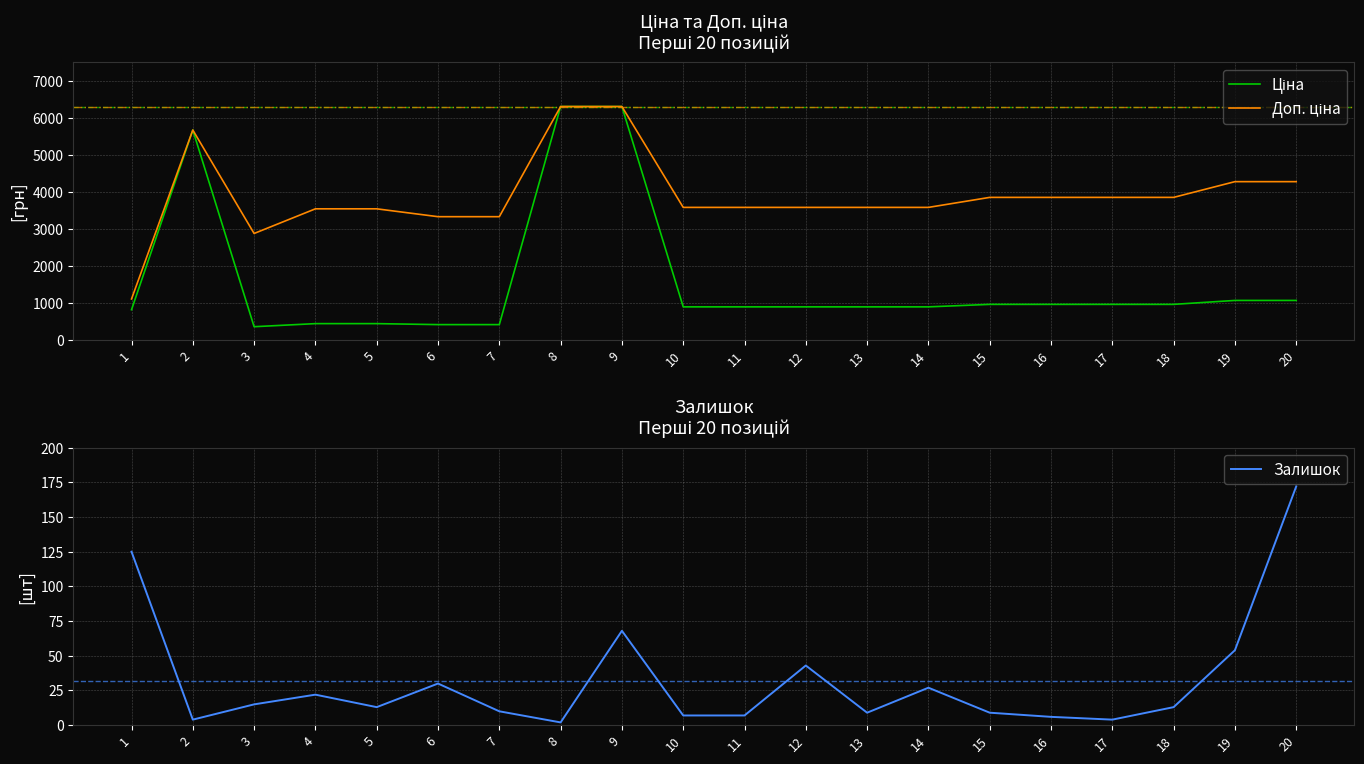

True or false: Залишок and Ціна cross at least once.

False